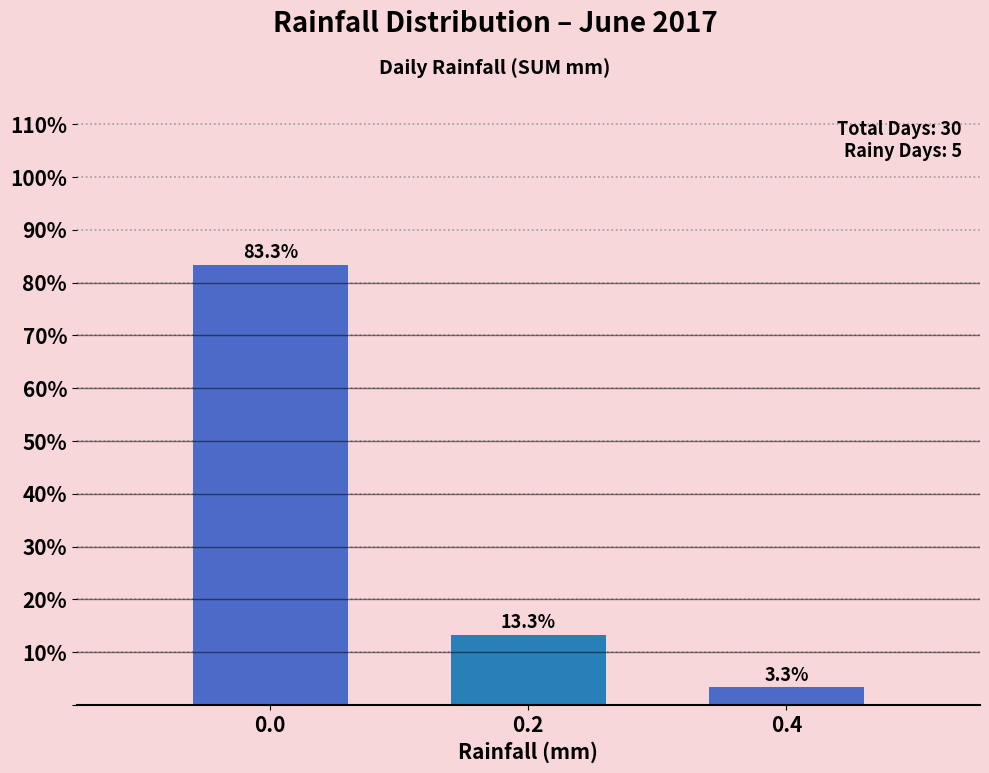

Reading left to right, list all the values displayed in this chart.

0.0=83.3	0.2=13.3	0.4=3.3